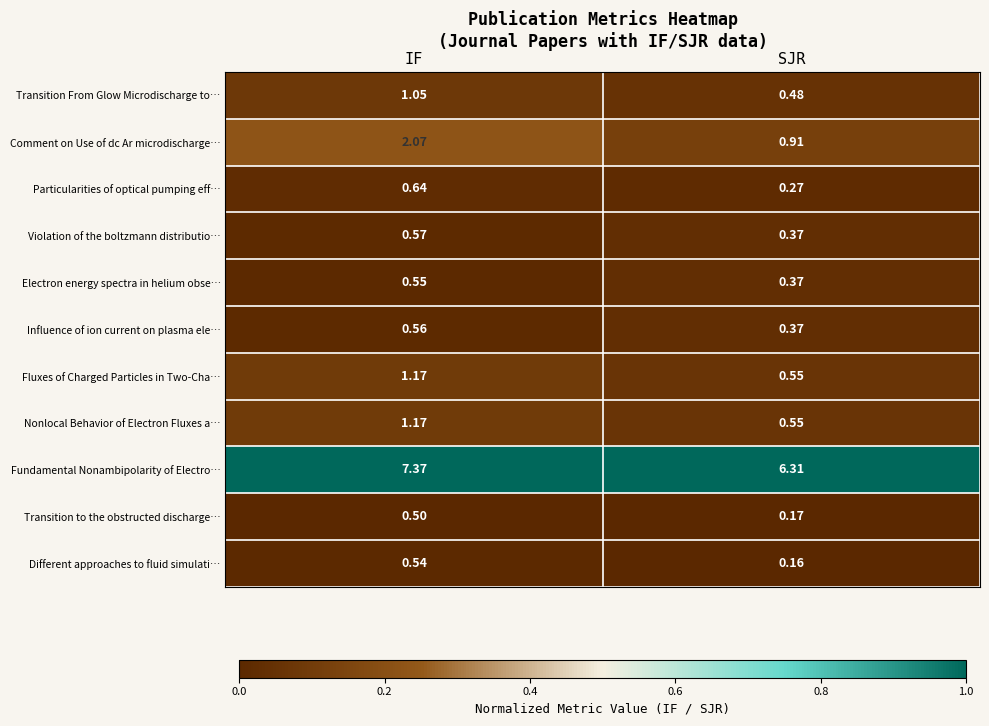

List the labels in order of Transition to the obstructed discharge… value, largest first.

IF, SJR